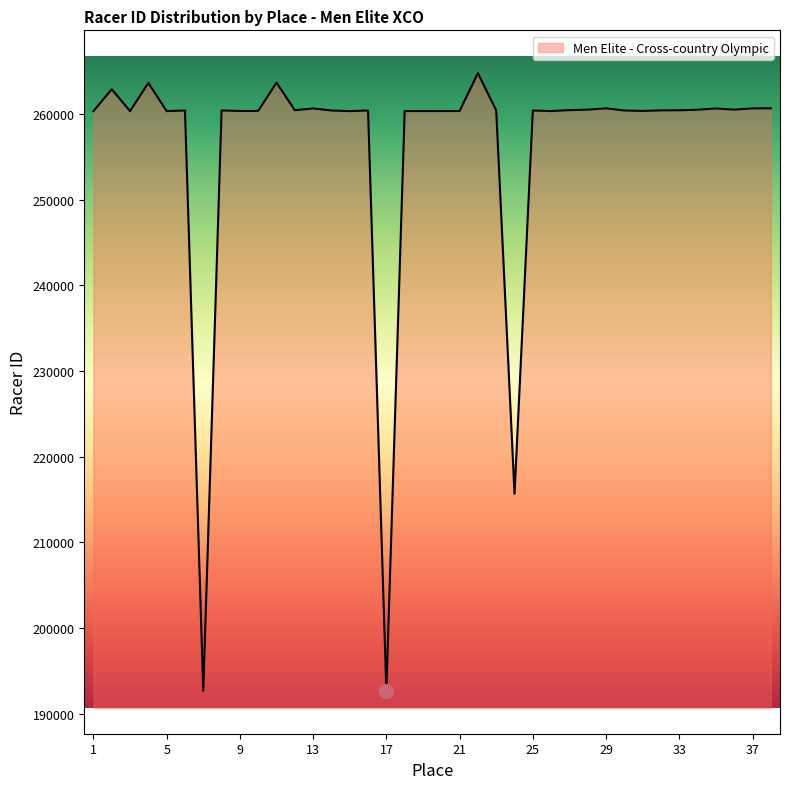

What is the smallest value displayed?

192668